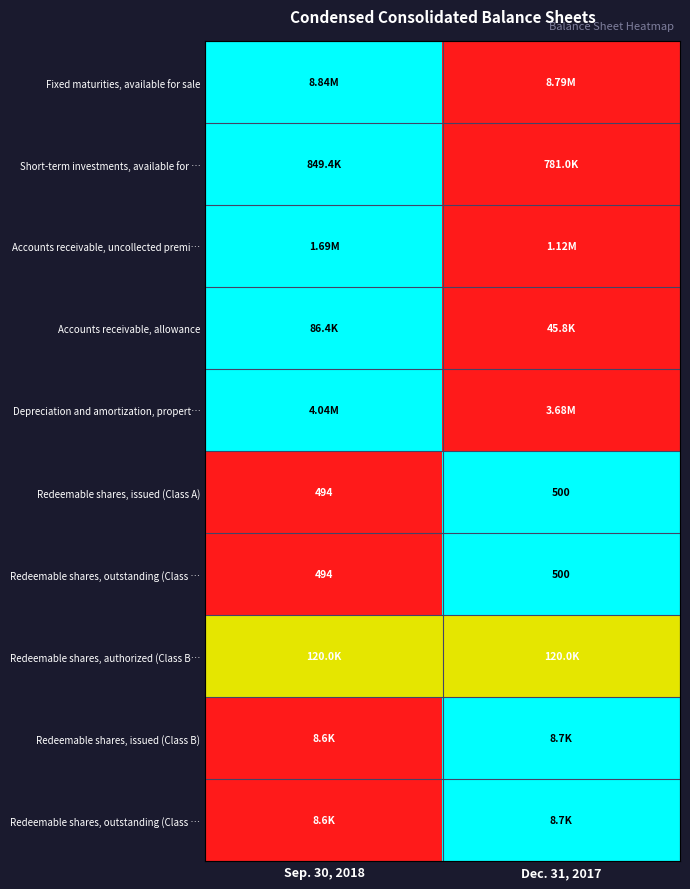

Count the number of data series in this chart.

10